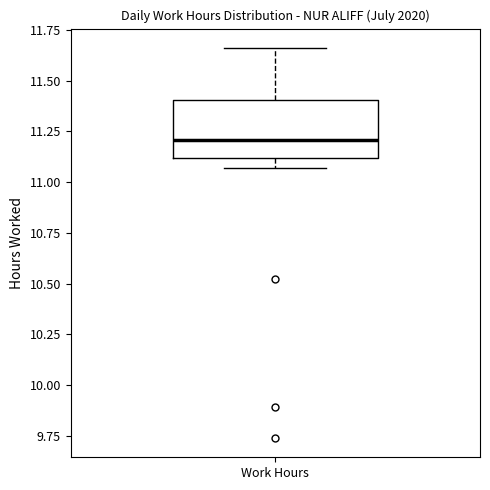

Transcribe this box plot: give where the median line is, the range the box spans, and where the two whiskers end, as read against the y-axis. The values are not printed on the chart, so give them approximately, as read against the axis.

median 11.20, box 11.10 to 11.40, whiskers 11.05 to 11.65